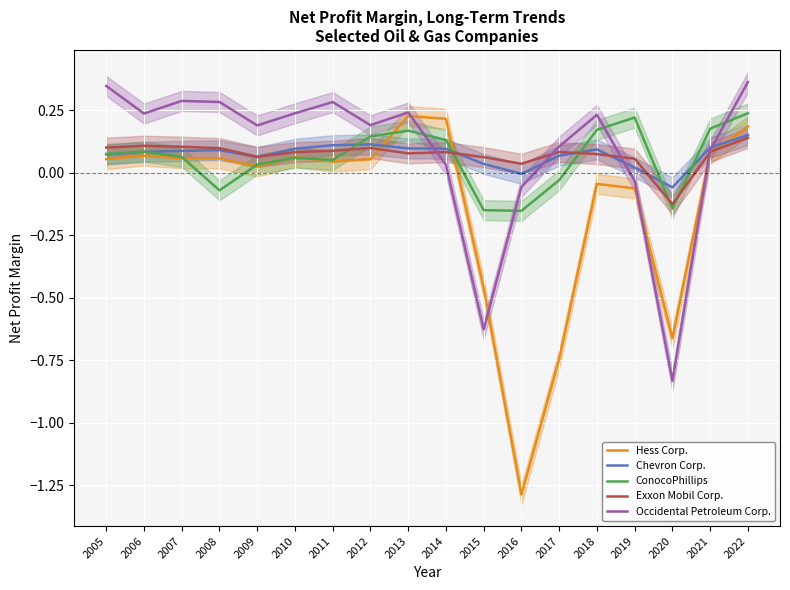

List the series in order of their peak value, highest first.

Occidental Petroleum Corp., ConocoPhillips, Hess Corp., Chevron Corp., Exxon Mobil Corp.